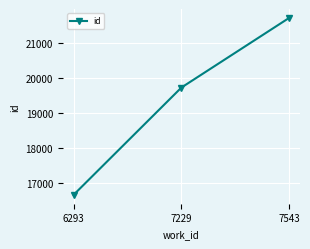

Reading left to right, extract all data points from this chart.

6293=16652	7229=19723	7543=21718